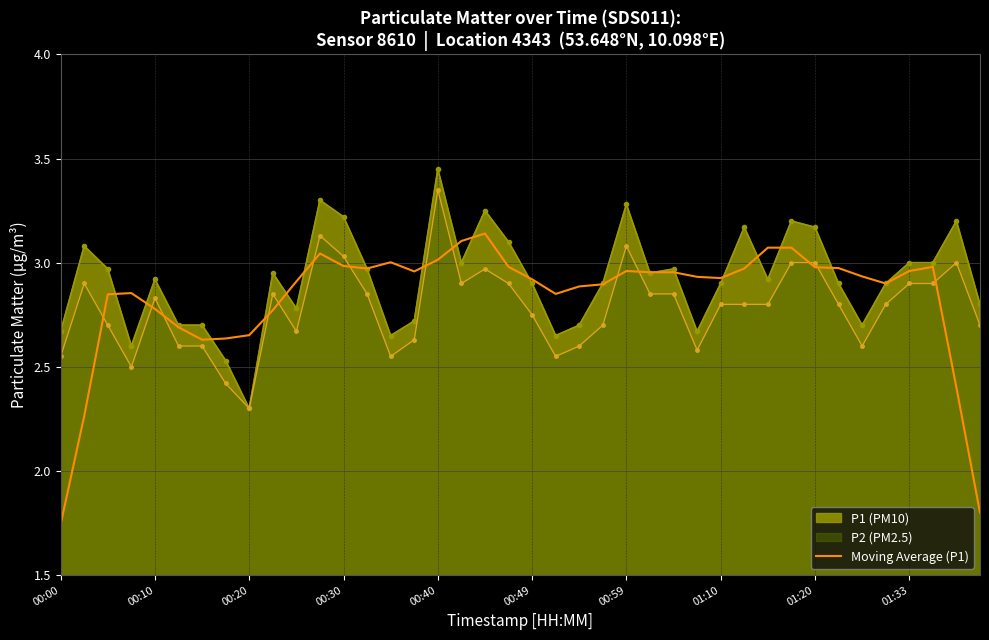

Which series has the largest range (max minus min)?

Moving Average (P1)